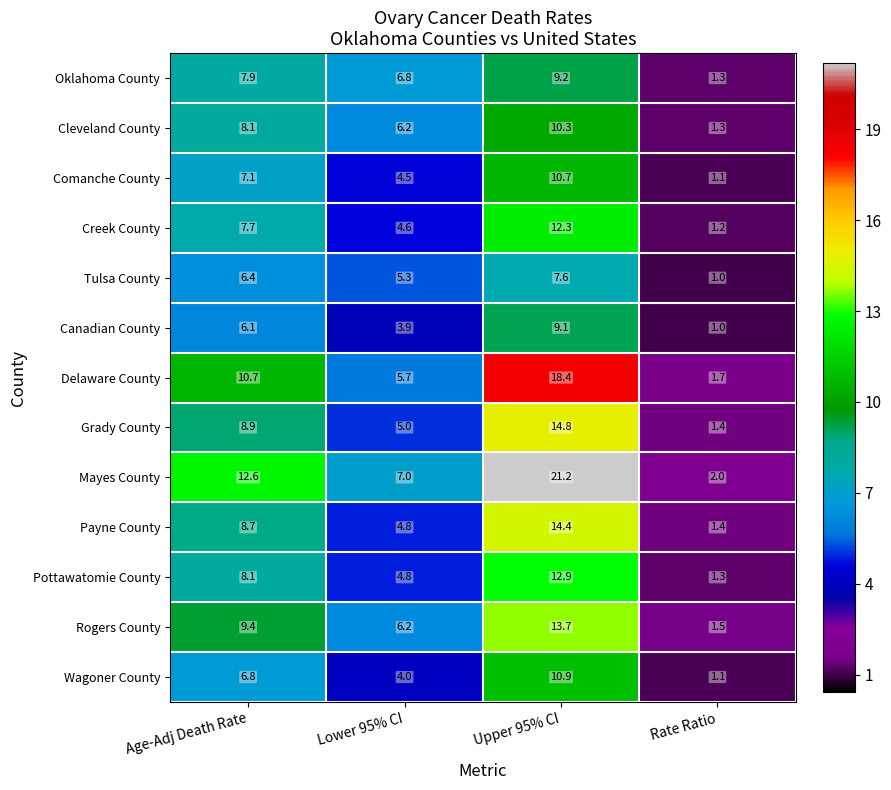

Rank the categories by Canadian County value from lowest to highest.

Rate Ratio, Lower 95% CI, Age-Adj Death Rate, Upper 95% CI